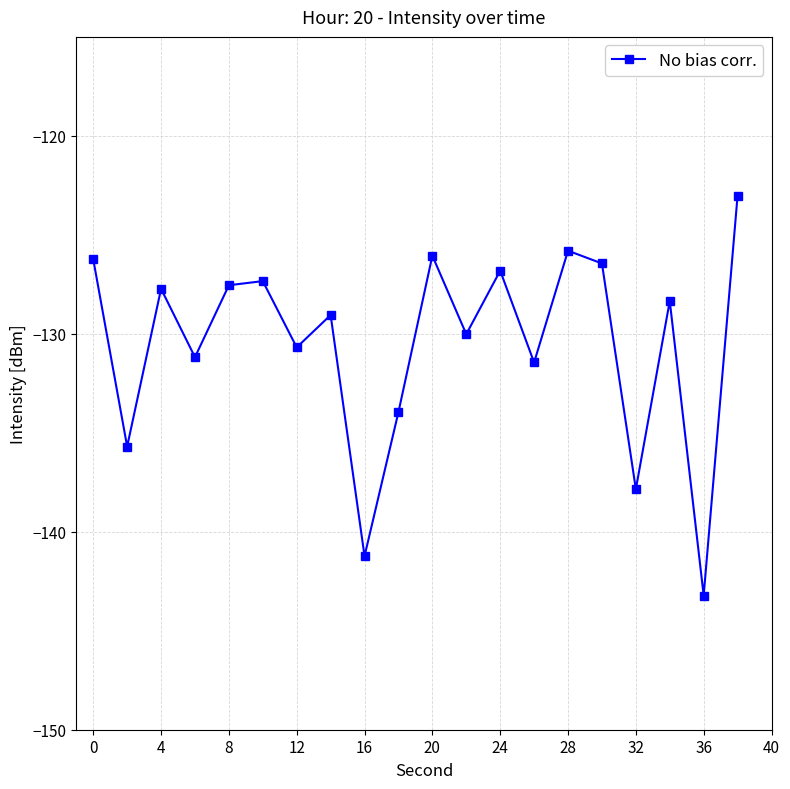

What is the value of the 19th point from the left?

-143.2